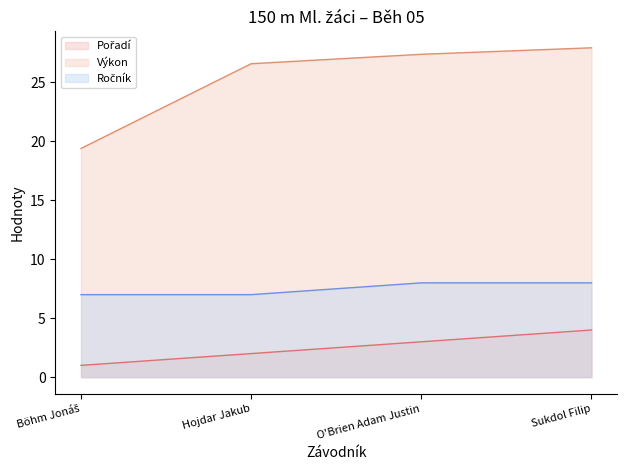

True or false: Výkon and Pořadí intersect in this chart.

False